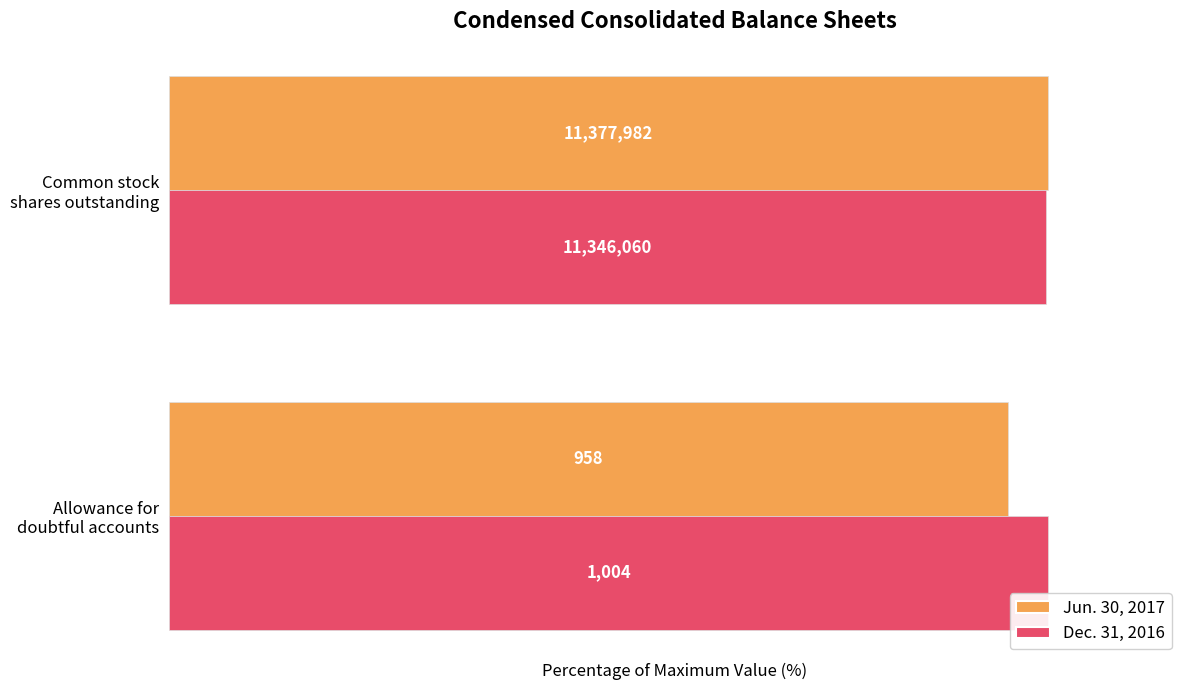

What are all the series names shown in the legend?

Jun. 30, 2017, Dec. 31, 2016